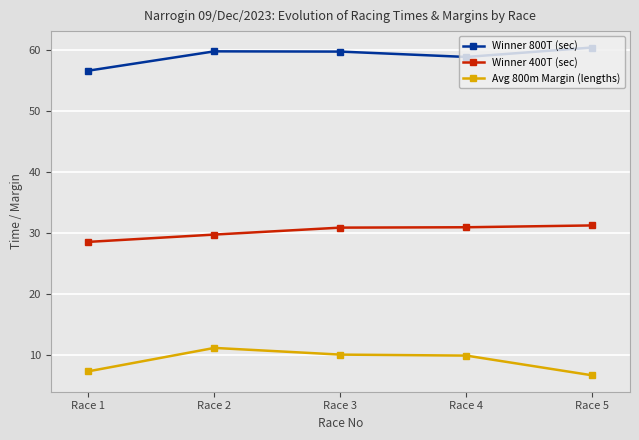

Count the Winner 400T (sec) values in the range 29 to 30.

1